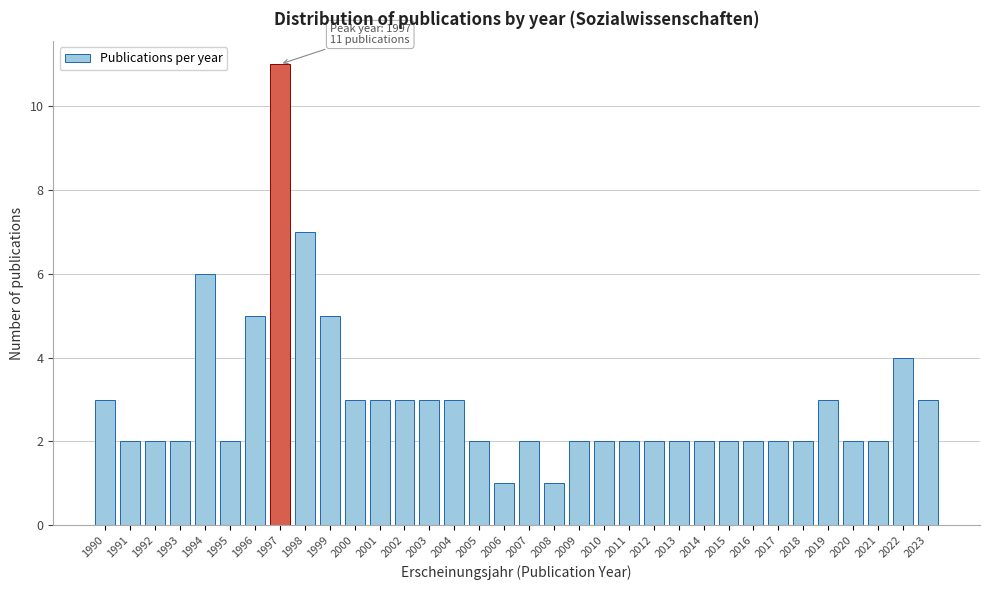

What is the sum of all values?

100